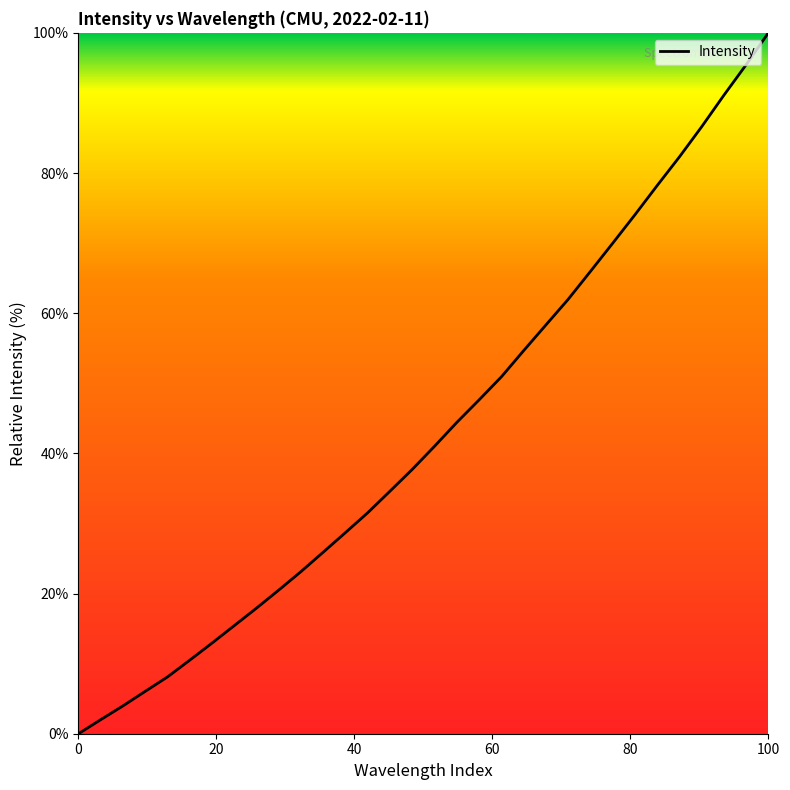

What is the greatest value displayed?

100.0